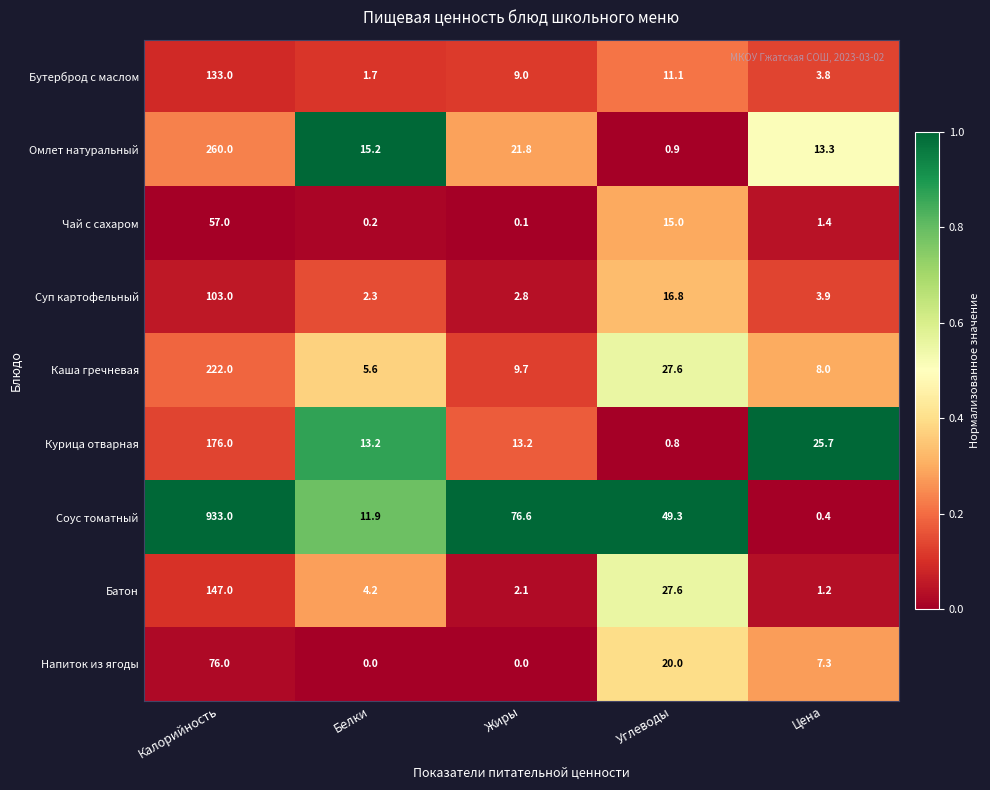

What is the lowest value of the Омлет натуральный series?

0.9